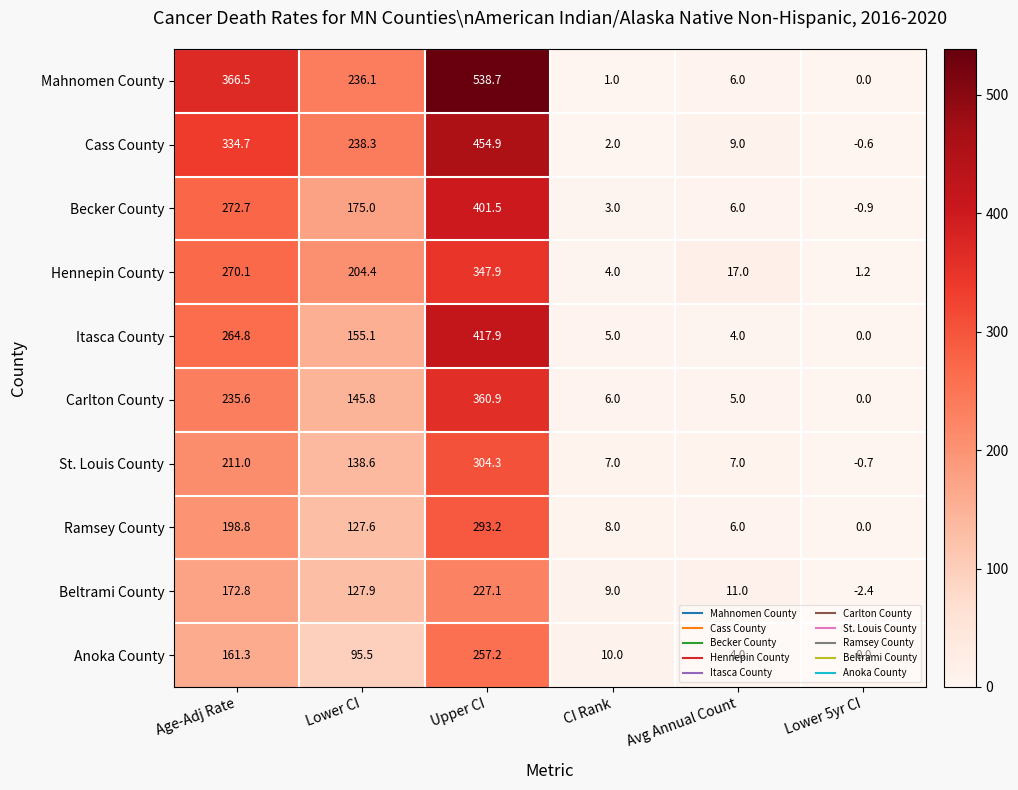

The Mahnomen County series shows 8.4 at Avg Annual Count. True or false?

False